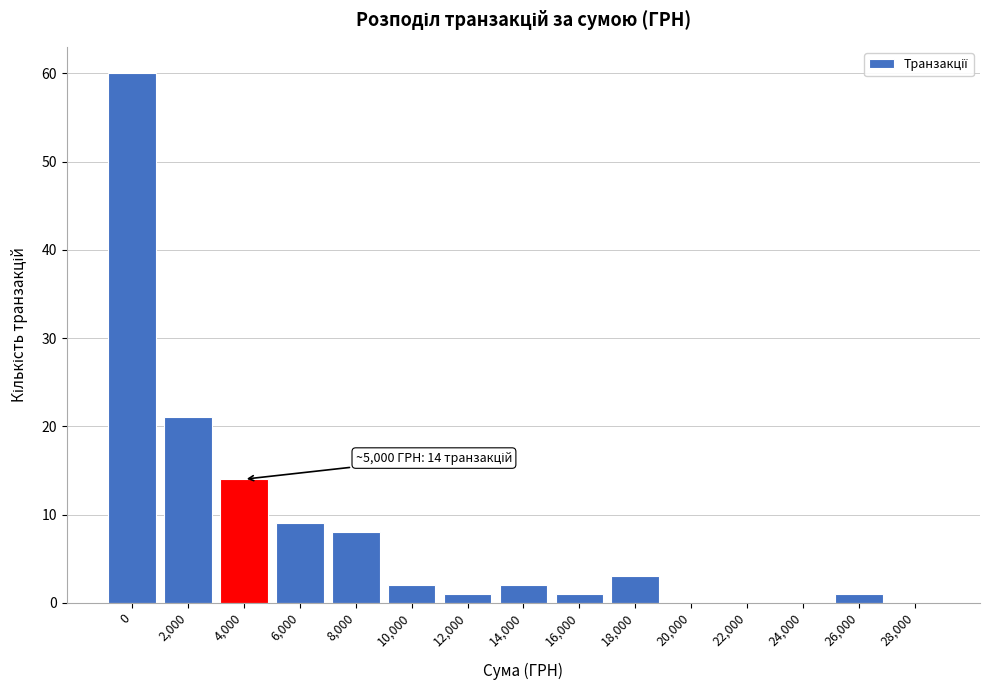

Reading left to right, what are all the values shown in this chart?

0=60	2,000=21	4,000=14	6,000=9	8,000=8	10,000=2	12,000=1	14,000=2	16,000=1	18,000=3	20,000=0	22,000=0	24,000=0	26,000=1	28,000=0